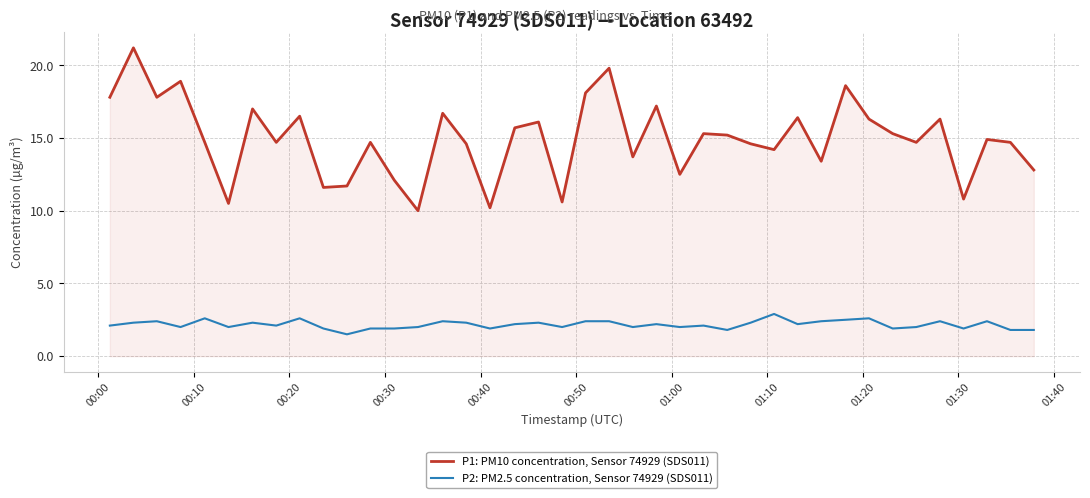

Does the chart display data point markers on the line(s)?

No